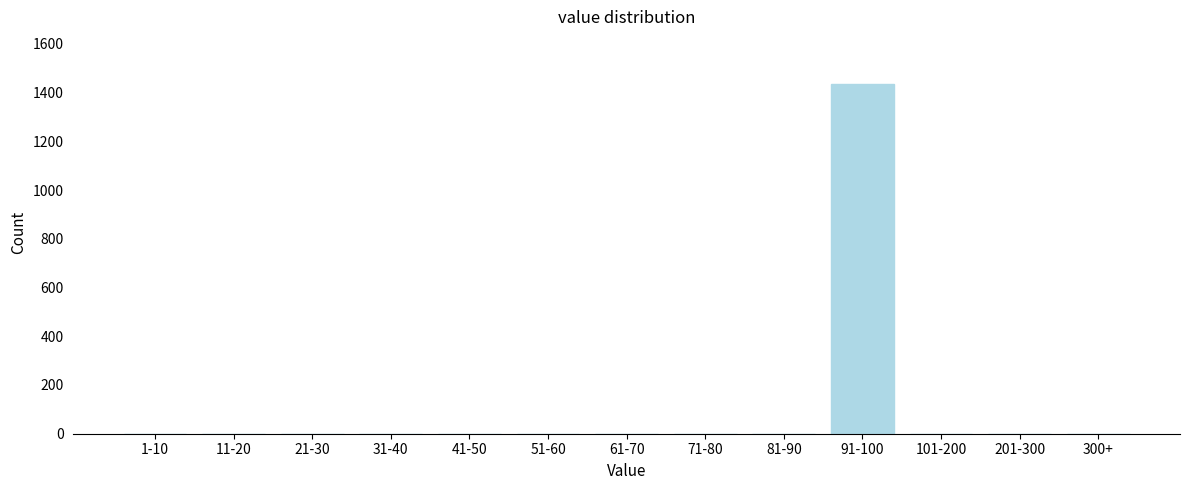

Reading left to right, what are all the values shown in this chart?

1-10=0	11-20=0	21-30=0	31-40=0	41-50=0	51-60=0	61-70=0	71-80=0	81-90=0	91-100=1436	101-200=0	201-300=0	300+=0